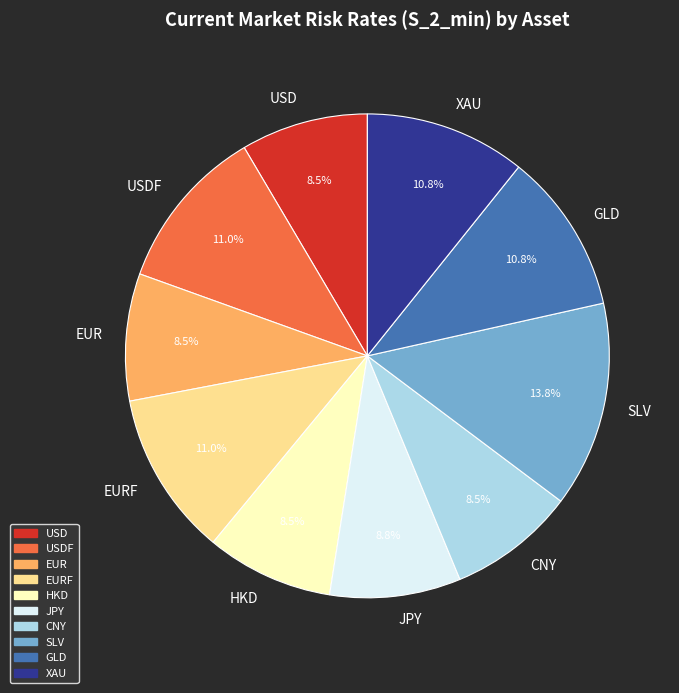

Does SLV represent more than half of the total?

No